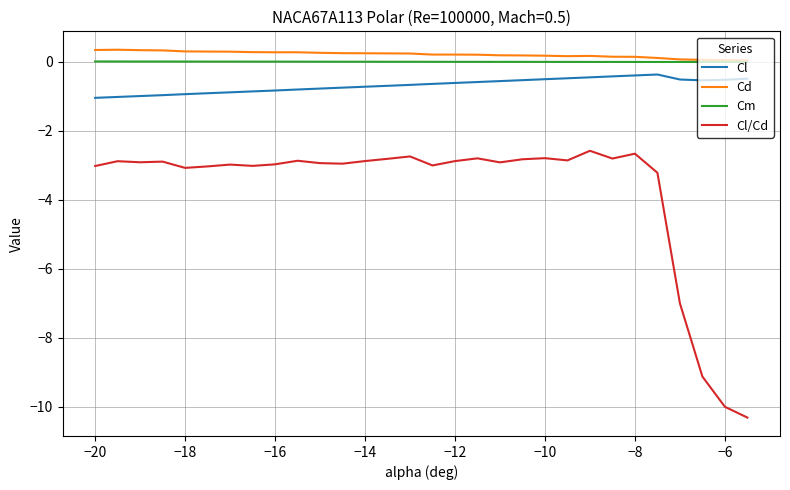

What is the smallest value displayed?

-10.3